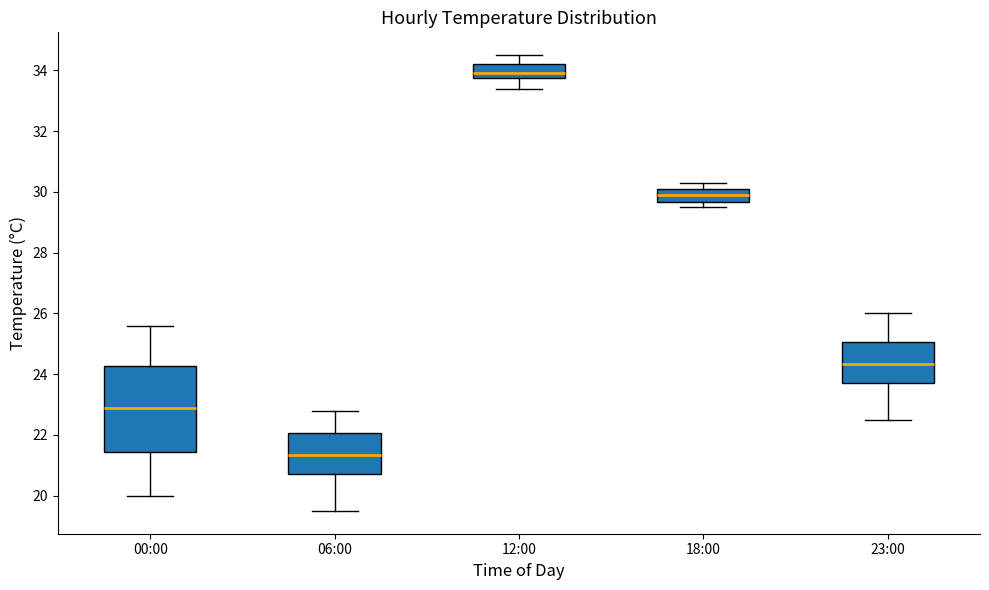

Reading left to right, read every box against the y-axis: the position of its median line, the range the box covers, and the ends of its whiskers. The values are not printed on the chart, so give them approximately, as read against the axis.

00:00: median 23.0, box 21.4 to 24.2, whiskers 20.0 to 25.6
06:00: median 21.4, box 20.8 to 22.0, whiskers 19.6 to 22.8
12:00: median 34.0, box 33.8 to 34.2, whiskers 33.4 to 34.6
18:00: median 30.0, box 29.6 to 30.2, whiskers 29.6 (just below the box's lower edge) to 30.4
23:00: median 24.4, box 23.8 to 25.0, whiskers 22.6 to 26.0